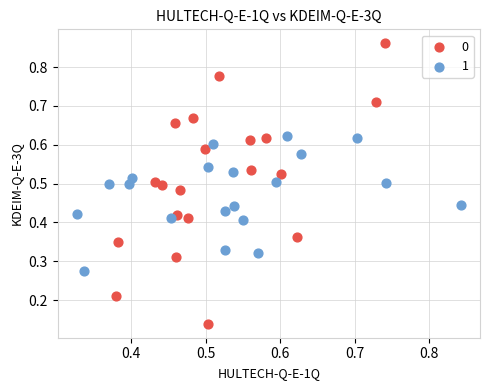

Which series contains the highest Y value?

0